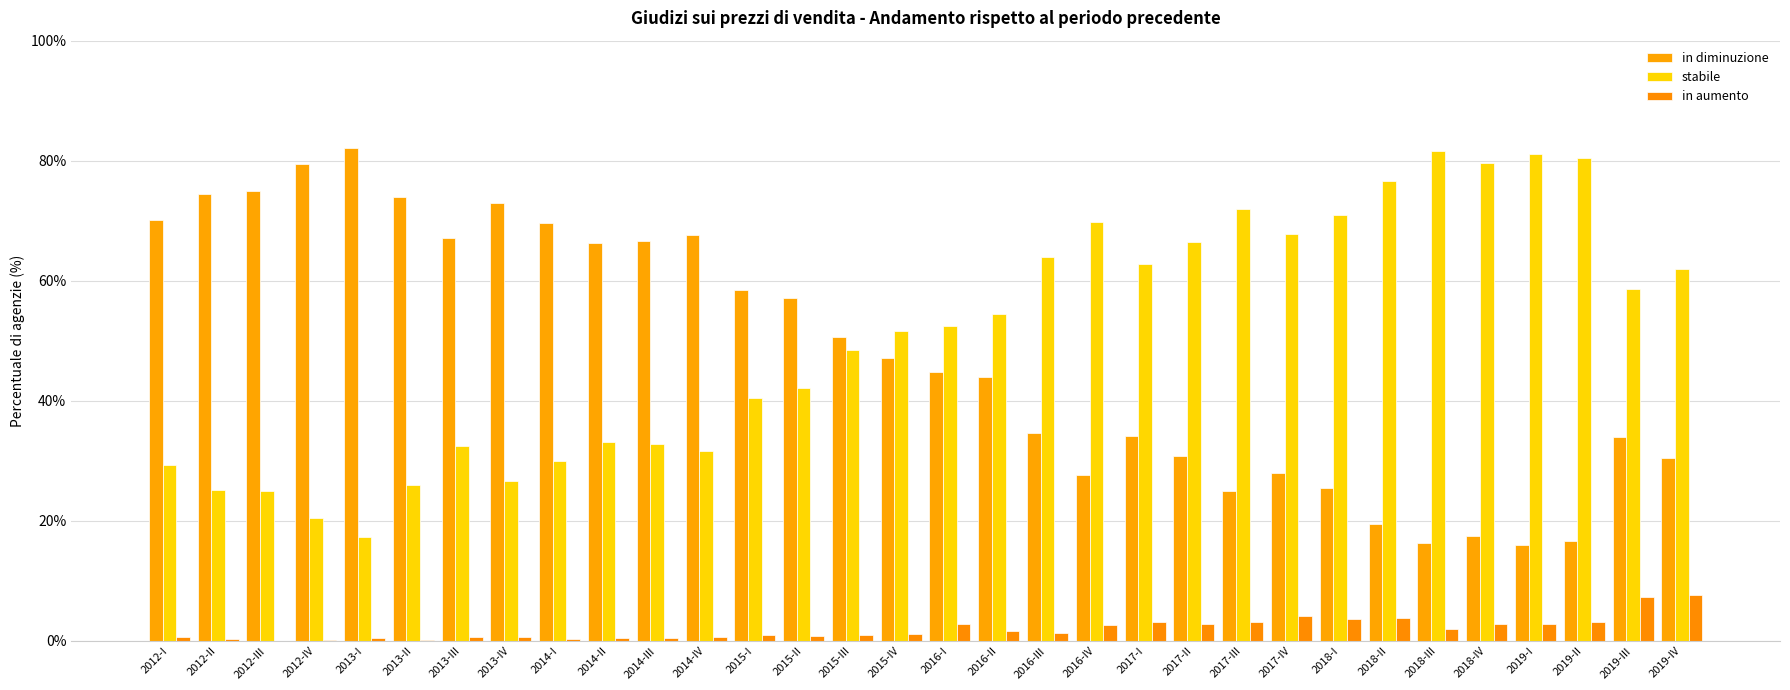

Rank the series by their maximum value, from highest to lowest.

in diminuzione, stabile, in aumento